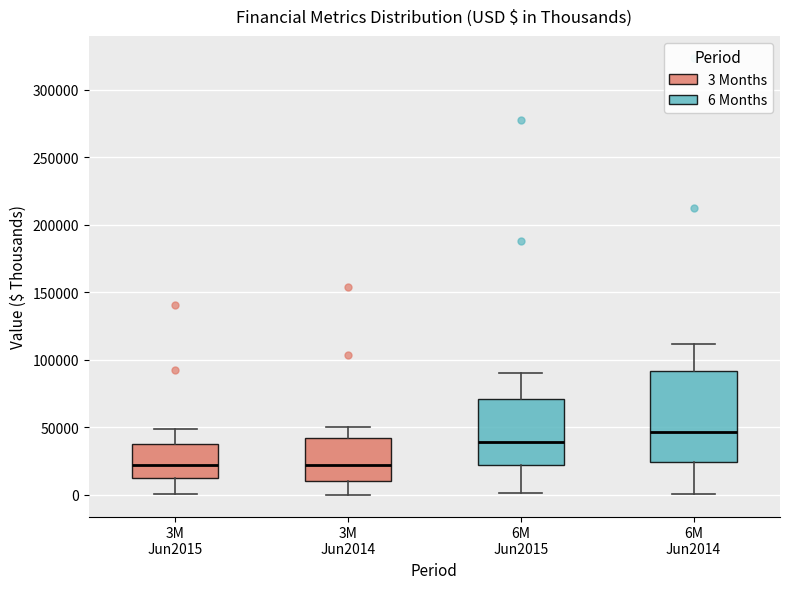

Reading left to right, read every box against the y-axis: the position of its median line, the range the box covers, and the ends of its whiskers. The values are not printed on the chart, so give them approximately, as read against the axis.

3M Jun2015: median 20000, box 10000 to 40000, whiskers 0 to 50000
3M Jun2014: median 20000, box 10000 to 40000, whiskers 0 to 50000
6M Jun2015: median 40000, box 20000 to 70000, whiskers 0 to 90000
6M Jun2014: median 45000, box 25000 to 90000, whiskers 0 to 110000